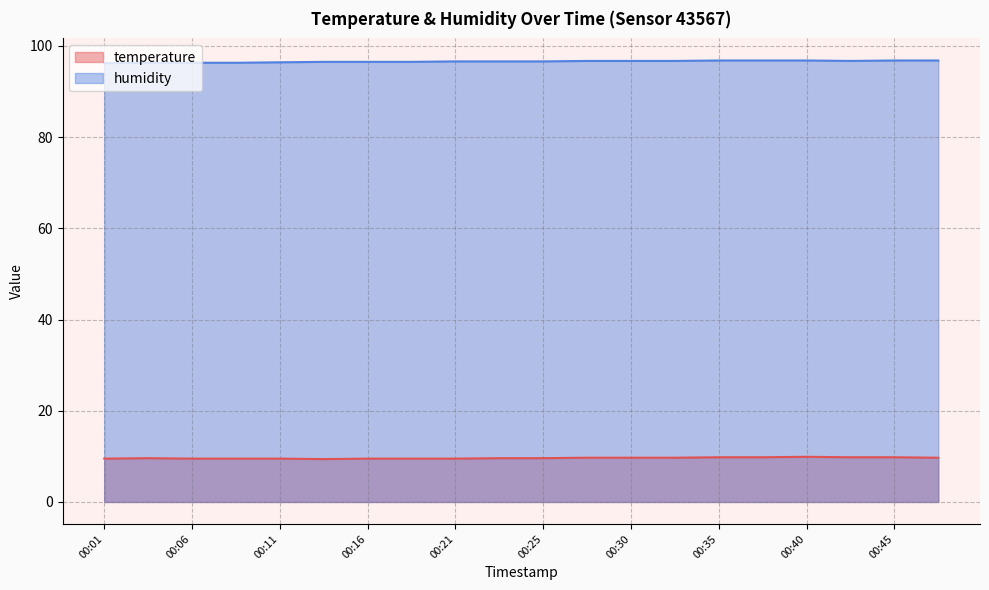

Reading left to right, list all the values displayed in this chart.

temperature: 9.5	9.6	9.5	9.5	9.5	9.4	9.5	9.5	9.5	9.6	9.6	9.7	9.7	9.7	9.8	9.8	9.9	9.8	9.8	9.7
humidity: 96.2	96.3	96.3	96.3	96.4	96.5	96.5	96.5	96.6	96.6	96.6	96.7	96.7	96.7	96.8	96.8	96.8	96.7	96.8	96.8